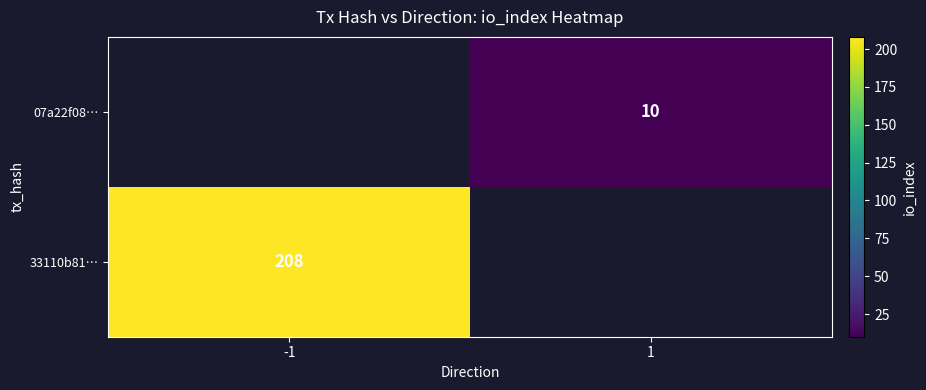

Which has a higher value, 1 or -1?

-1